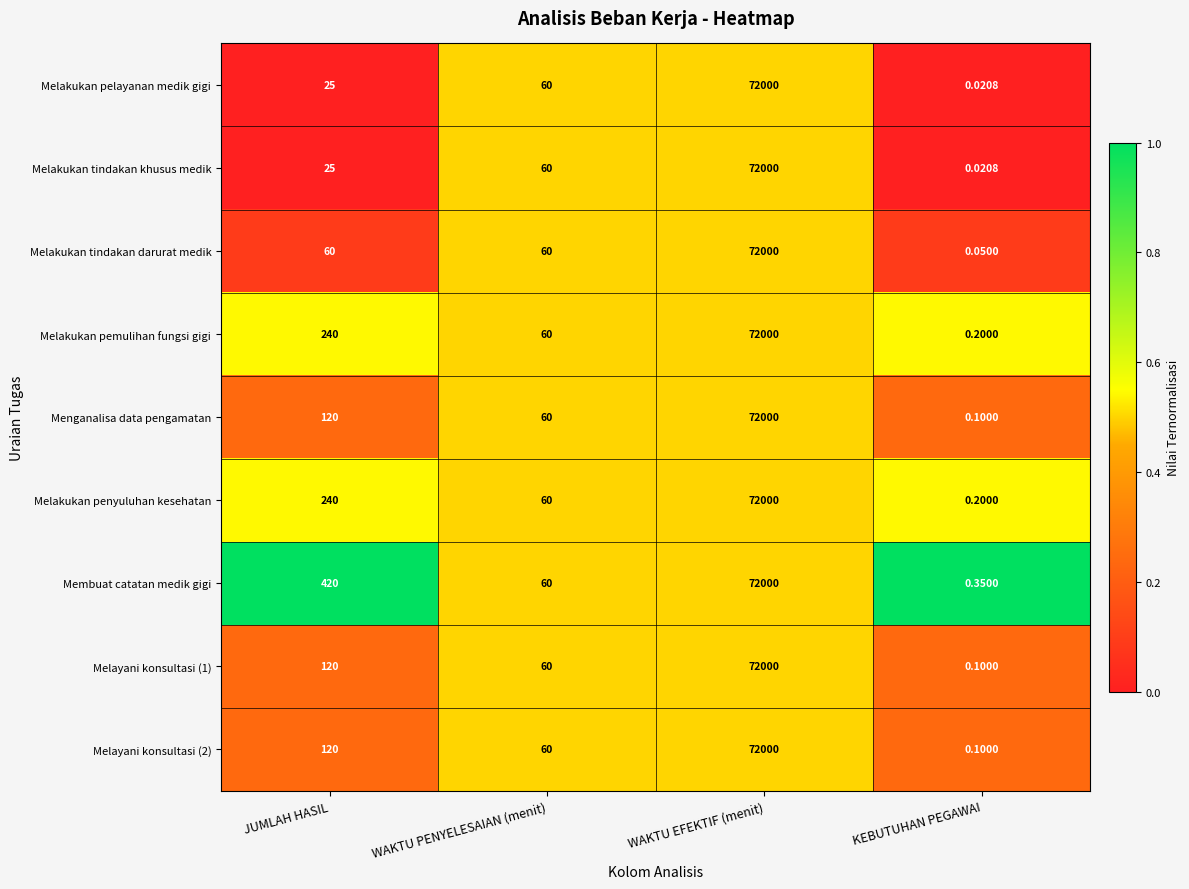

What is the greatest value displayed?

72000.0